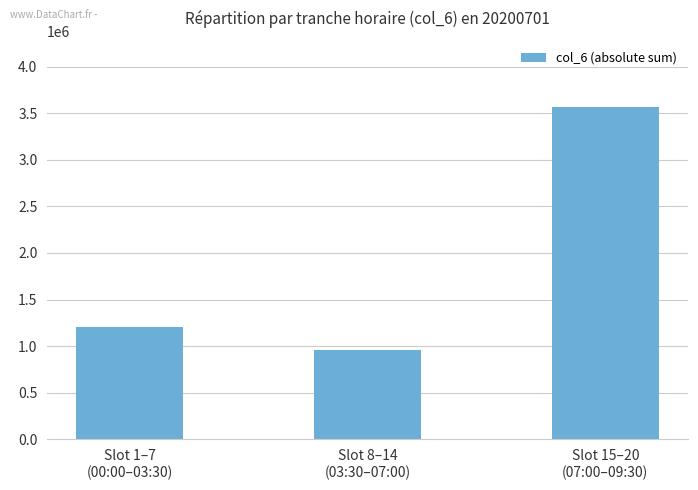

Reading left to right, transcribe all the data shown in this chart.

1209156	956402	3563831